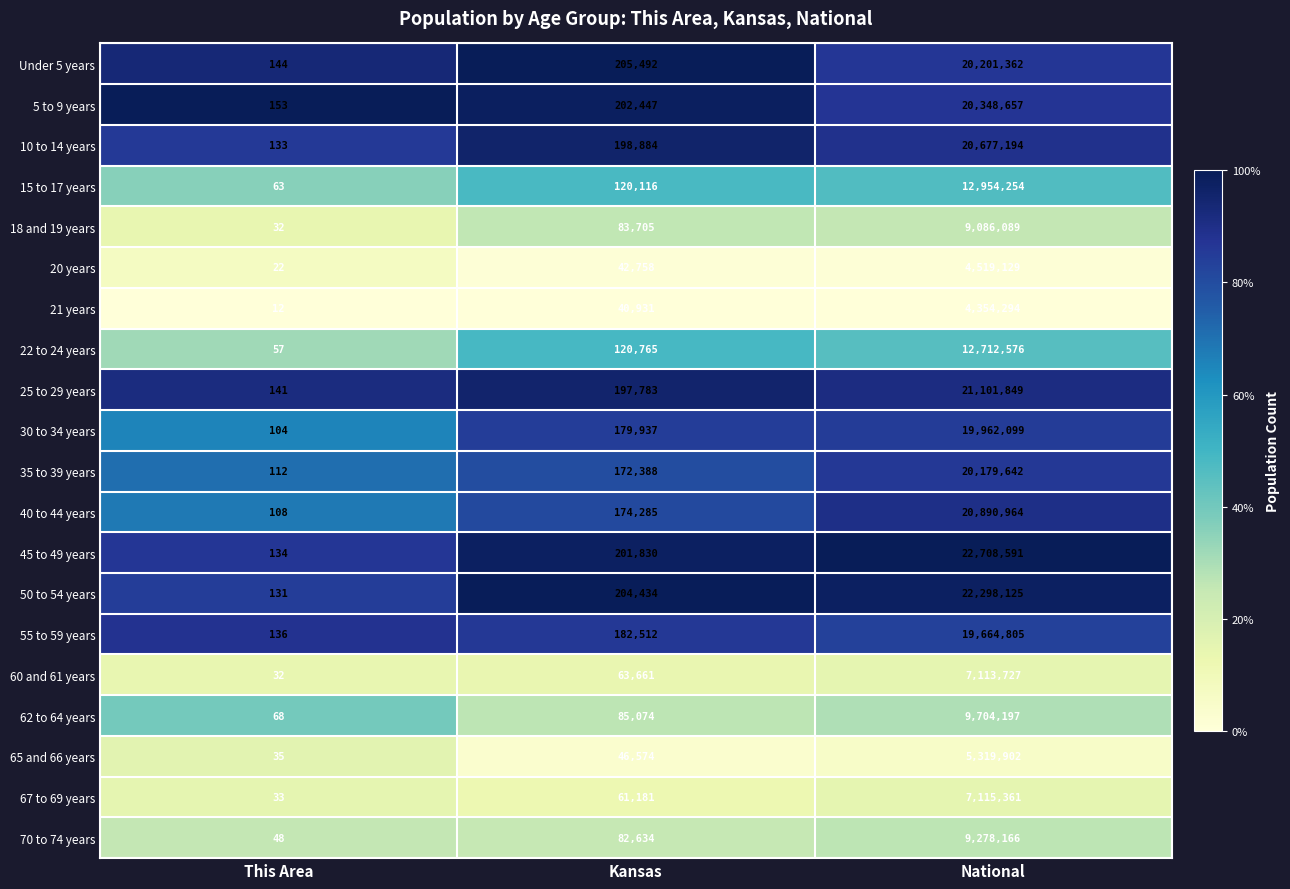

At National, list the series in order from smallest to largest.

21 years, 20 years, 65 and 66 years, 60 and 61 years, 67 to 69 years, 18 and 19 years, 70 to 74 years, 62 to 64 years, 22 to 24 years, 15 to 17 years, 55 to 59 years, 30 to 34 years, 35 to 39 years, Under 5 years, 5 to 9 years, 10 to 14 years, 40 to 44 years, 25 to 29 years, 50 to 54 years, 45 to 49 years